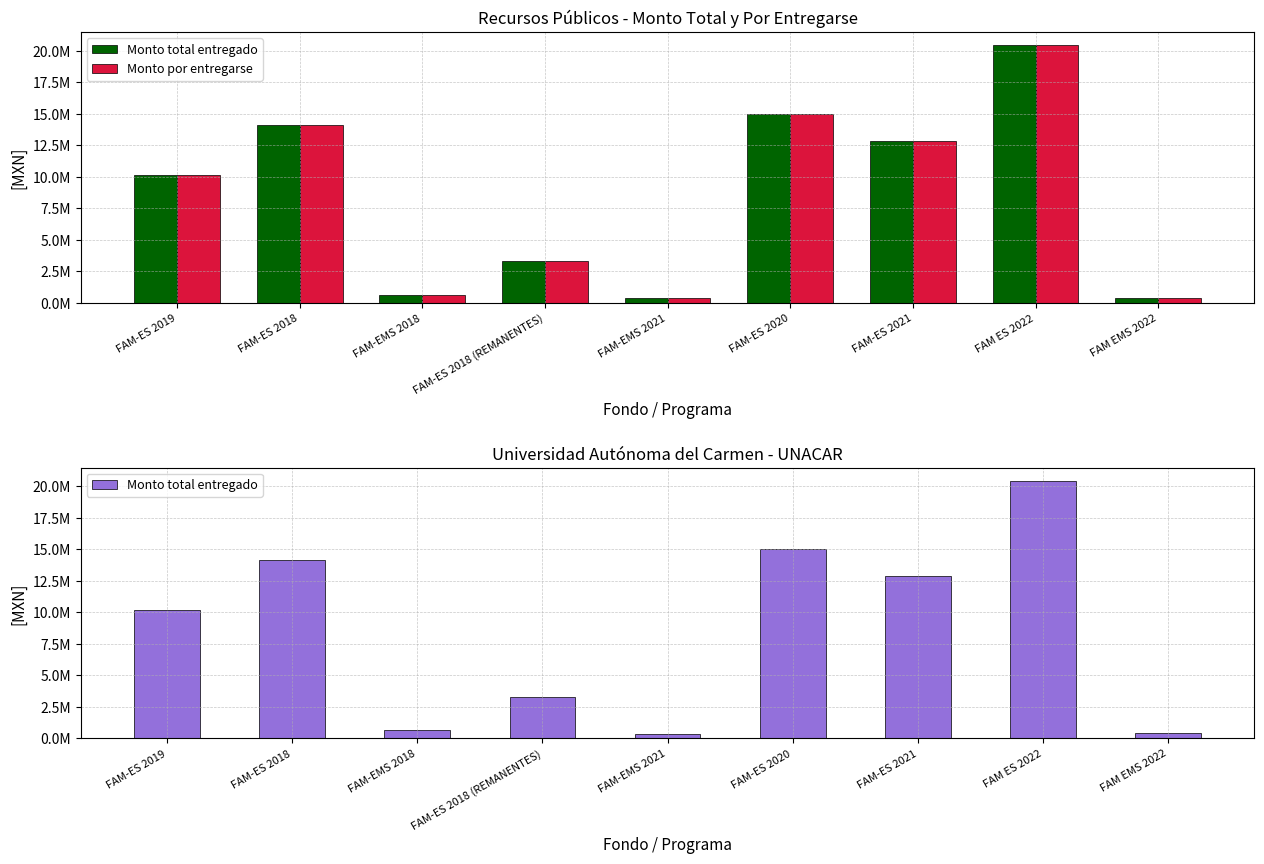

Reading left to right, list all the values displayed in this chart.

Monto total entregado: 10181328.2	14115049.8	663174.0	3307376.7	389174.0	14984921.0	12858450.6	20448363.0	416773.5
Monto por entregarse: 10181328.2	14115049.8	663174.0	3307376.7	389174.0	14984921.0	12858450.6	20448363.0	416773.5